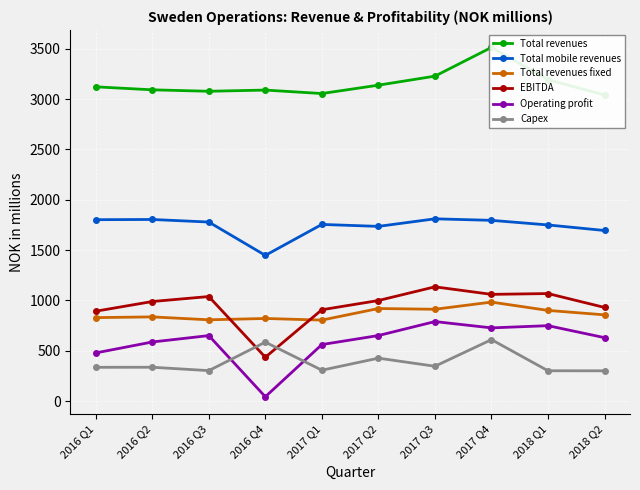

Does the chart display data point markers on the line(s)?

Yes